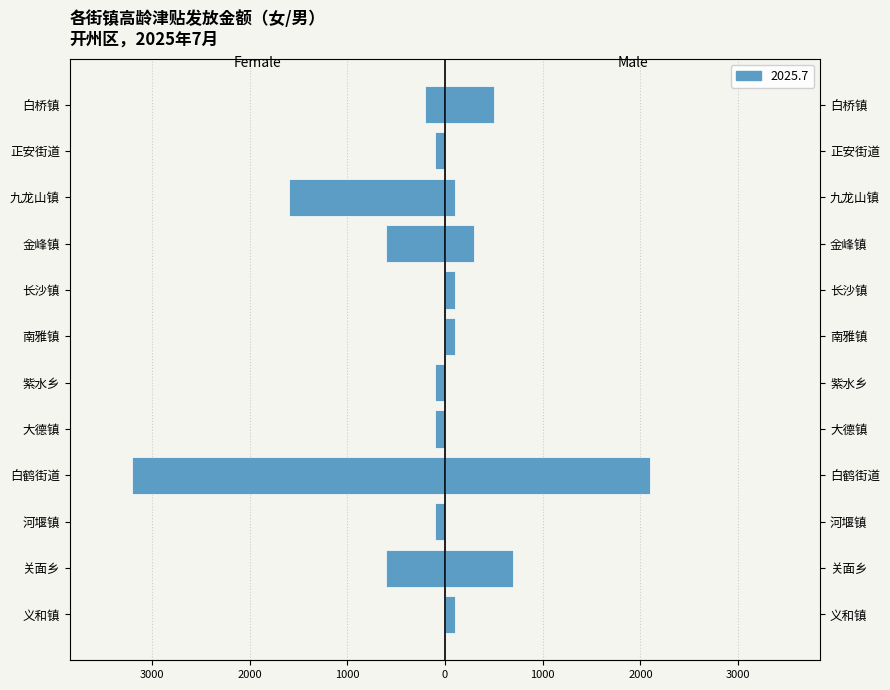

Reading right to left, list all the values displayed in this chart.

Female: -200	-100	-1600	-600	0	0	-100	-100	-3200	-100	-600	0
Male: 500	0	100	300	100	100	0	0	2100	0	700	100